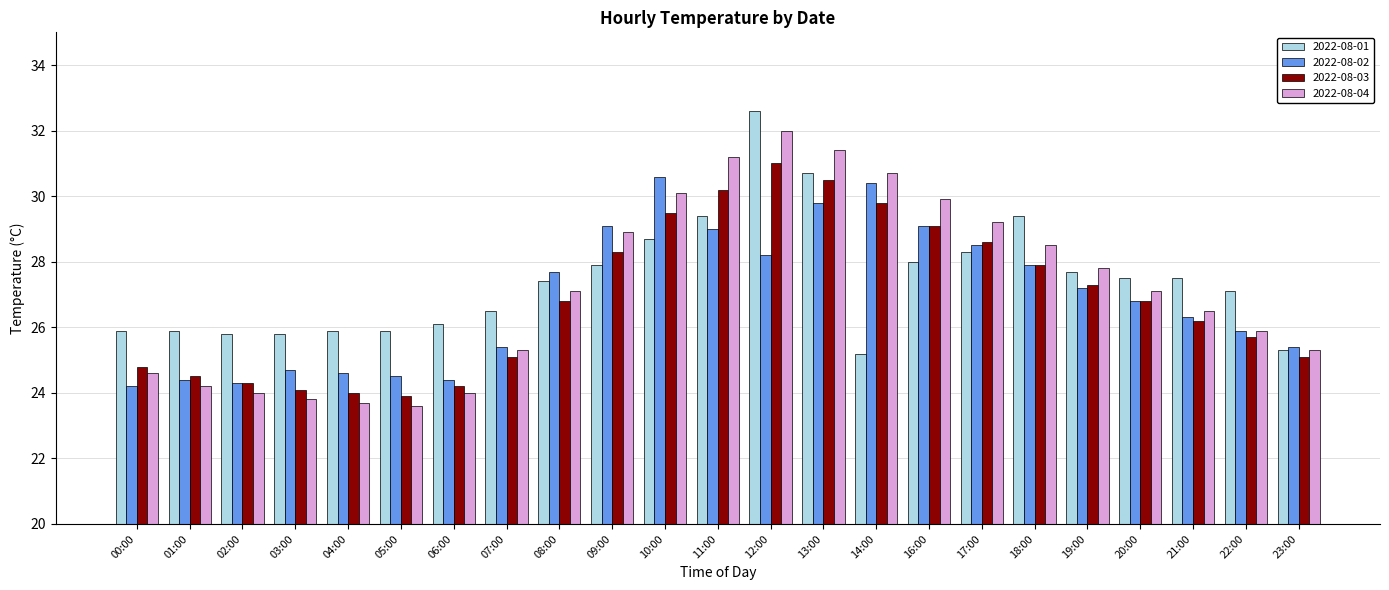

At which label does 2022-08-03 first exceed 26?

08:00